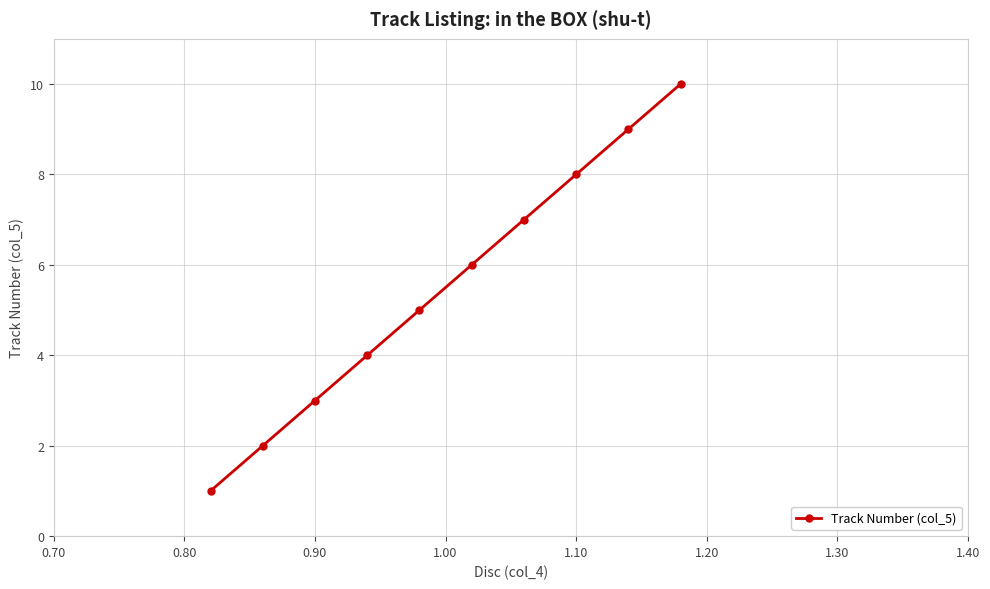

True or false: the data has more than 1 interior local peaks.

False